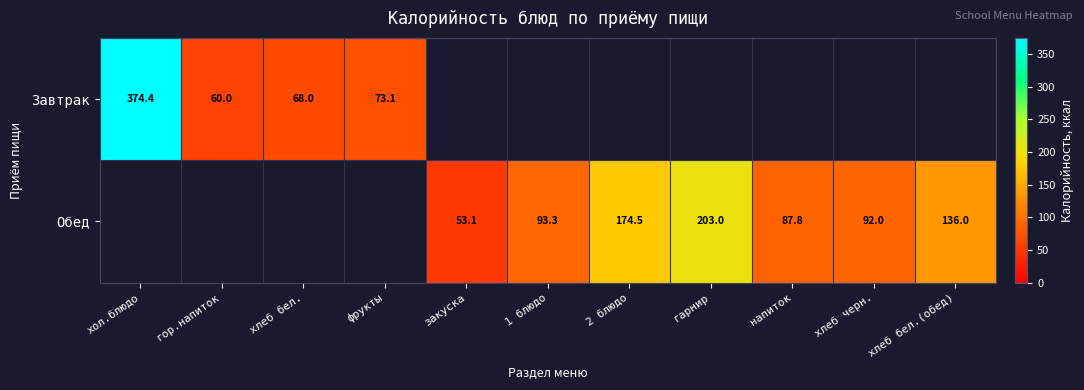

The value of Обед at закуска is 53.1. True or false?

True